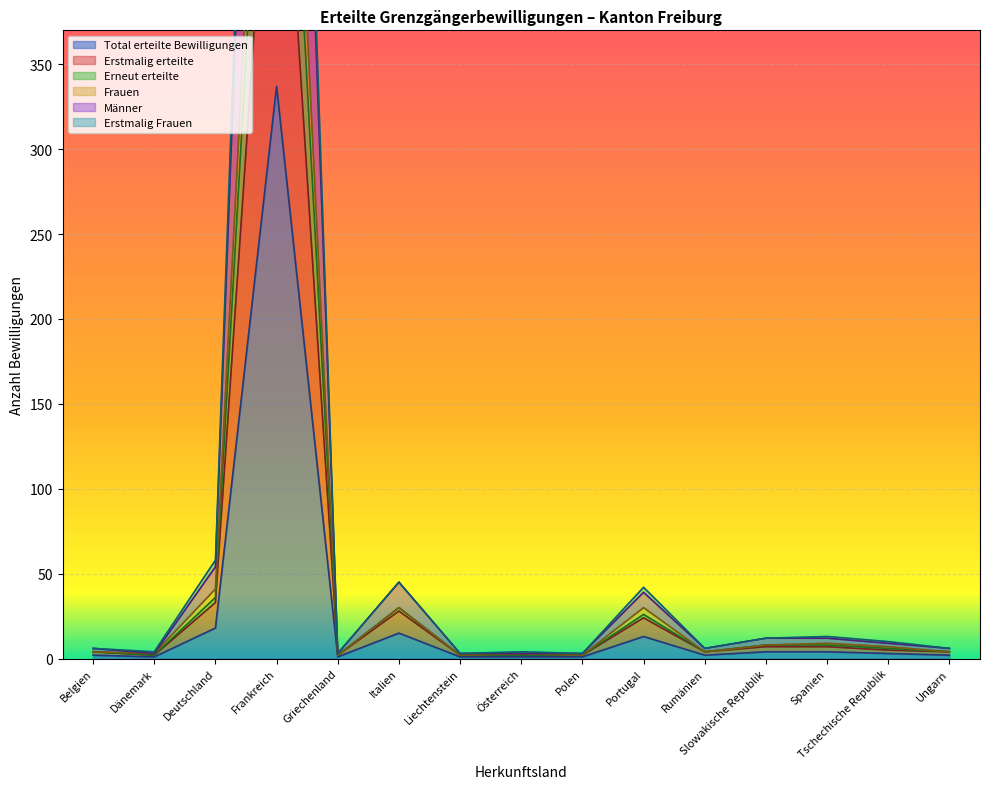

What is the sum of all Erneut erteilte values?

889